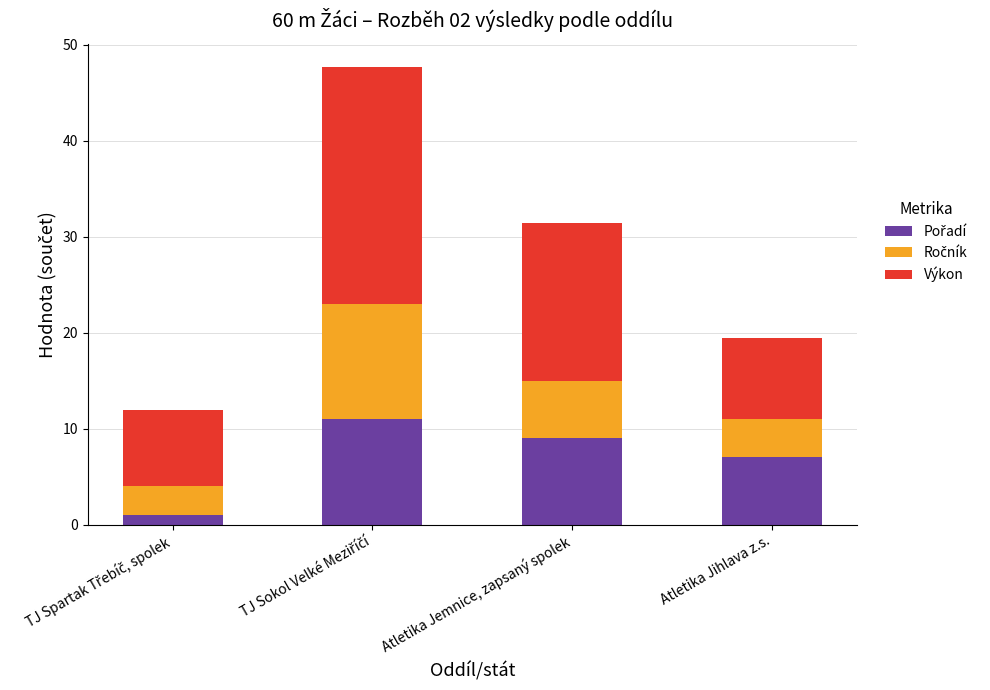

What is the total value across all series at Atletika Jemnice, zapsaný spolek?

31.4